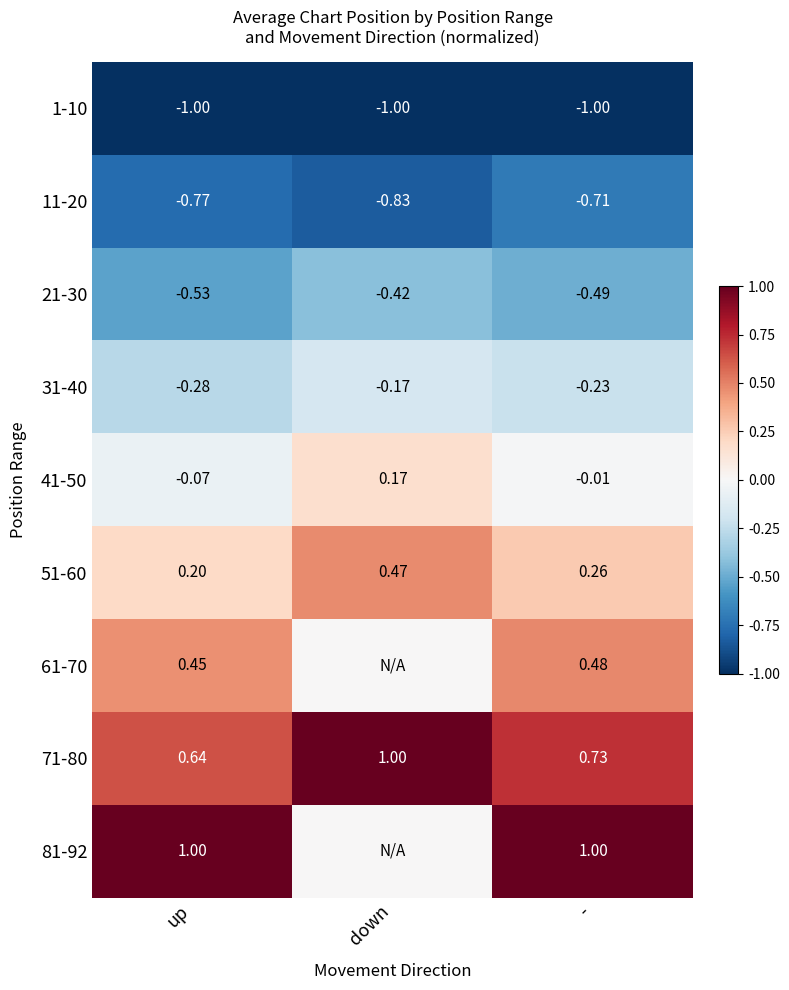

Which category has the highest value in the 11-20 series?

-